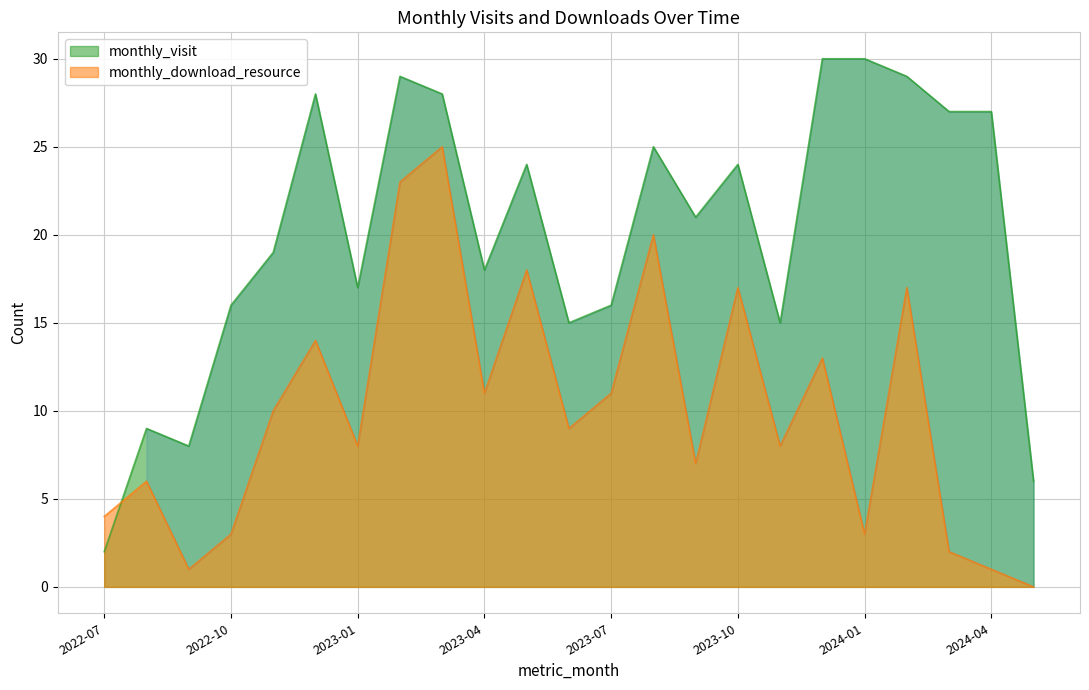

What is the difference between the maximum and minimum values in the monthly_visit series?

28